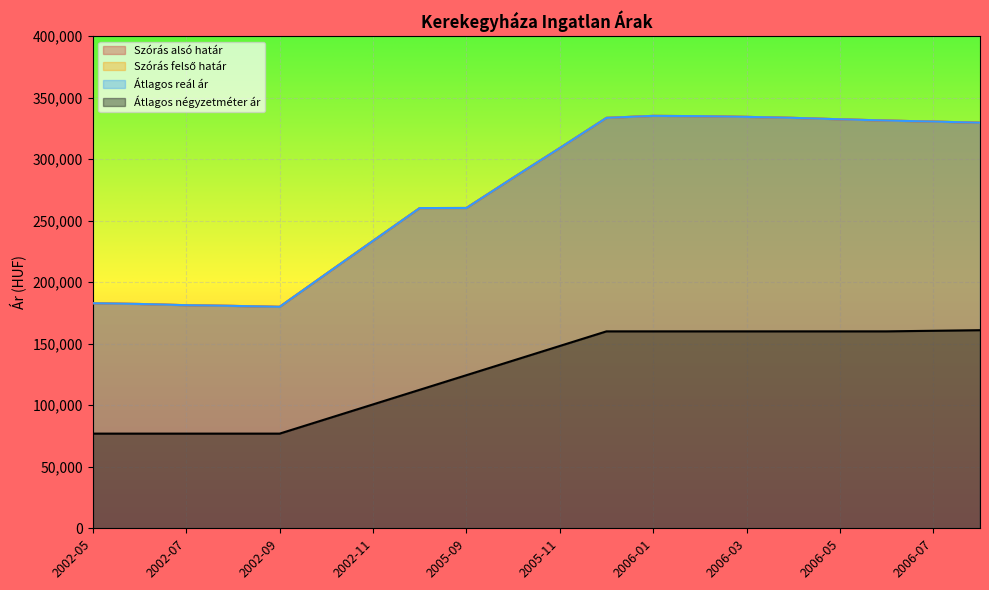

What is the maximum value shown in the chart?

335071